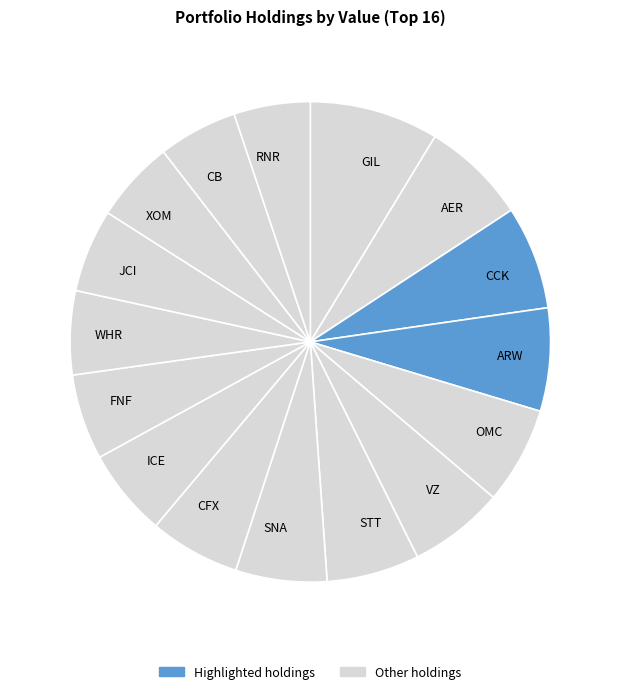

How many slices are in this pie chart?

16